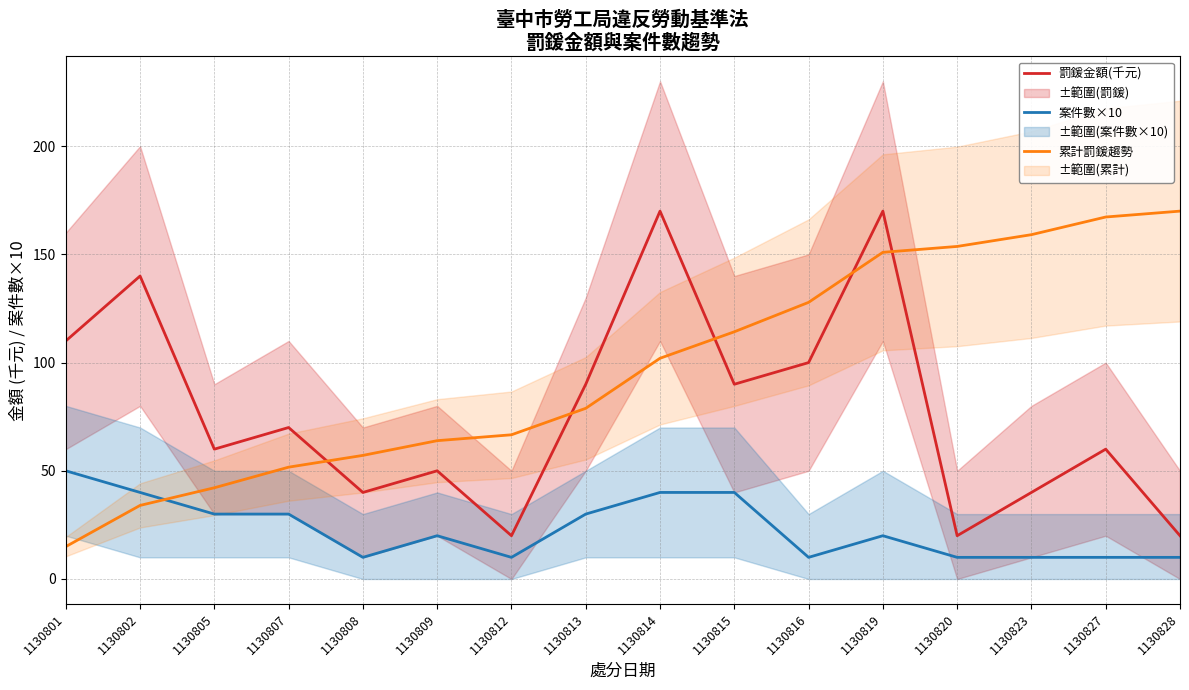

The 累計罰鍰趨勢 series shows 127.8 at 1130816. True or false?

True